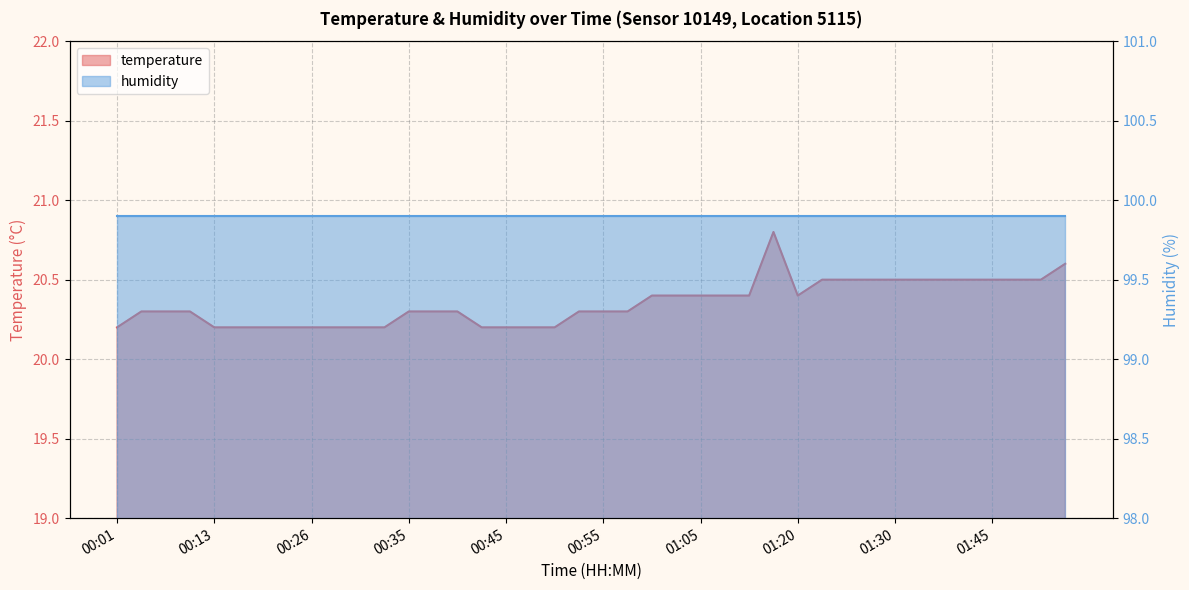

How many categories are shown in the chart?

40